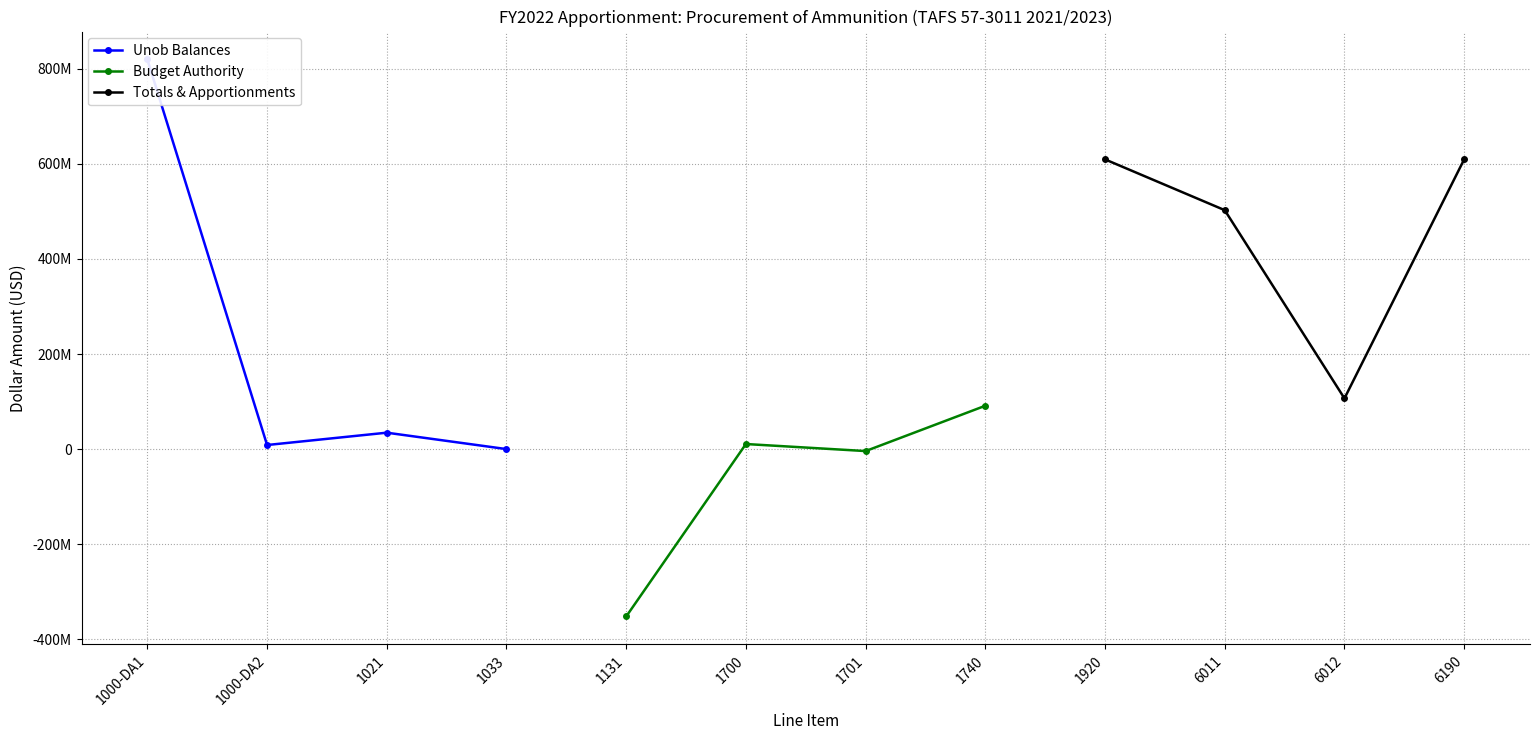

How many interior local peaks does the Unob Balances series have?

1